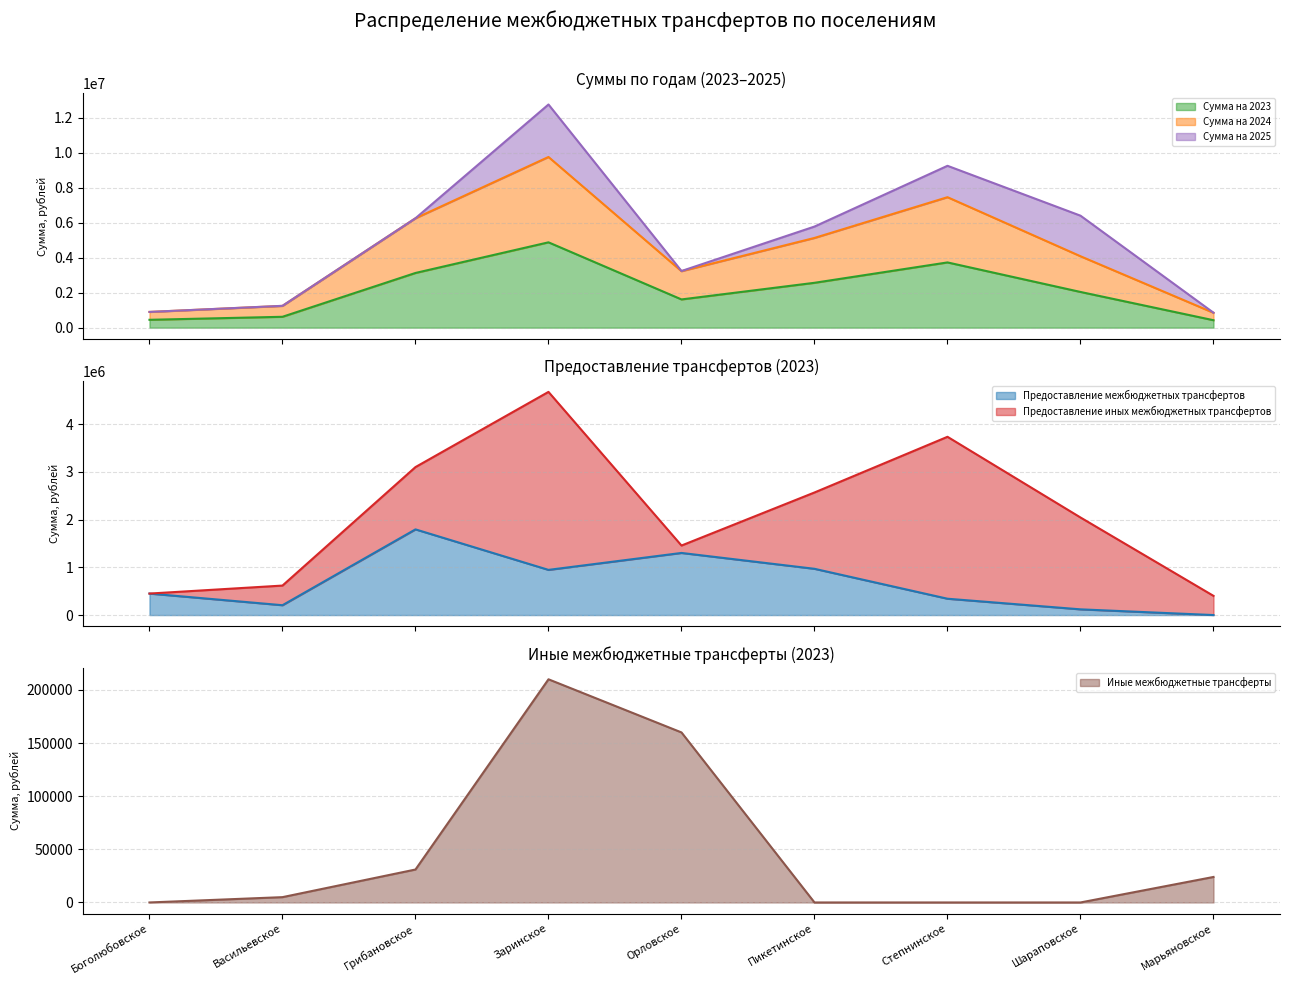

The value of Предоставление межбюджетных трансфертов at Васильевское is 206221.6. True or false?

True